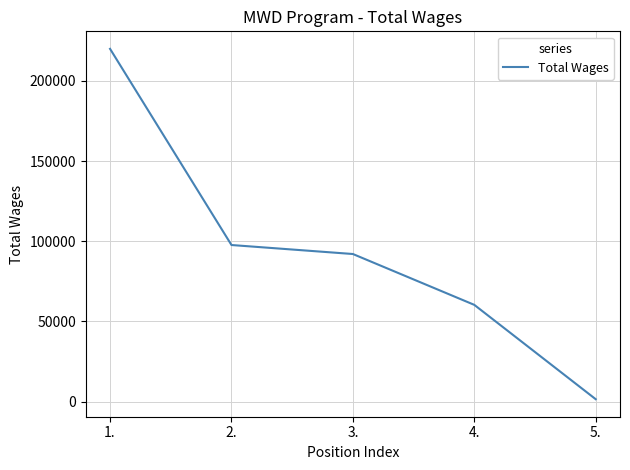

What position from the left is 5.?

5